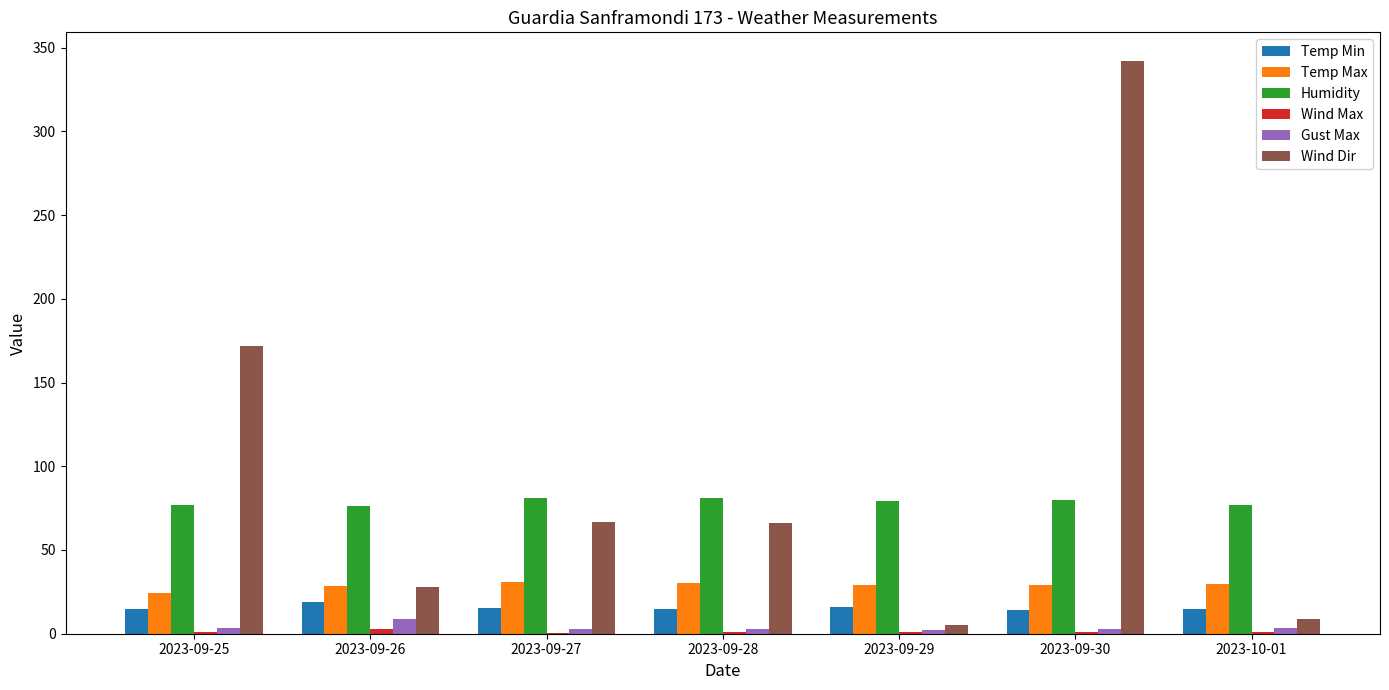

What is the sum of all Wind Dir values?

689.0